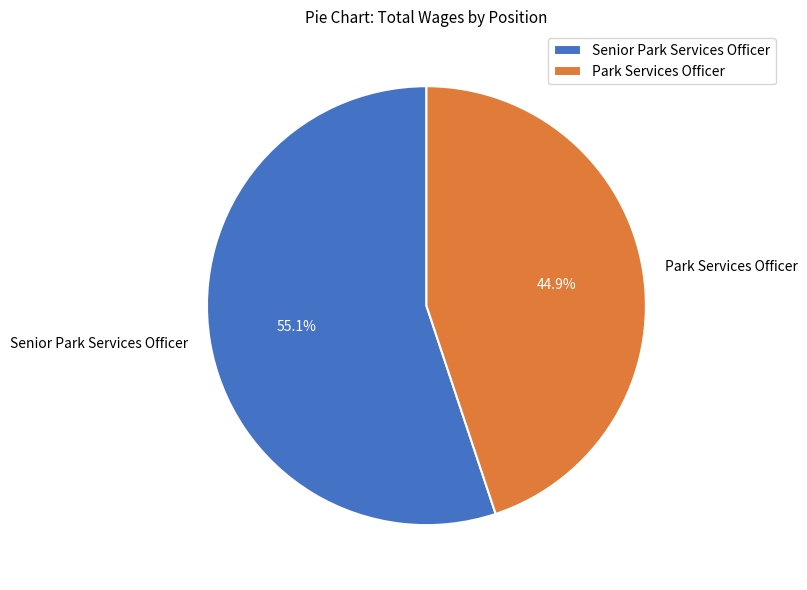

Between Park Services Officer and Senior Park Services Officer, which is larger?

Senior Park Services Officer